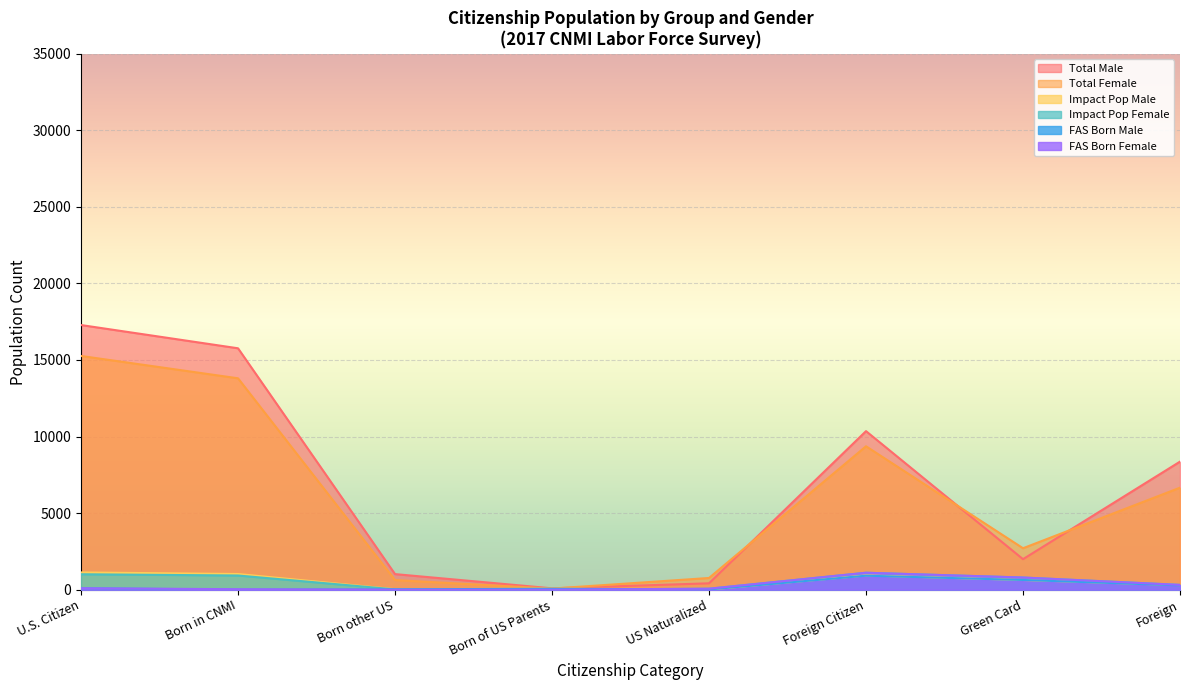

Which category has the highest value in the Total Male series?

U.S. Citizen